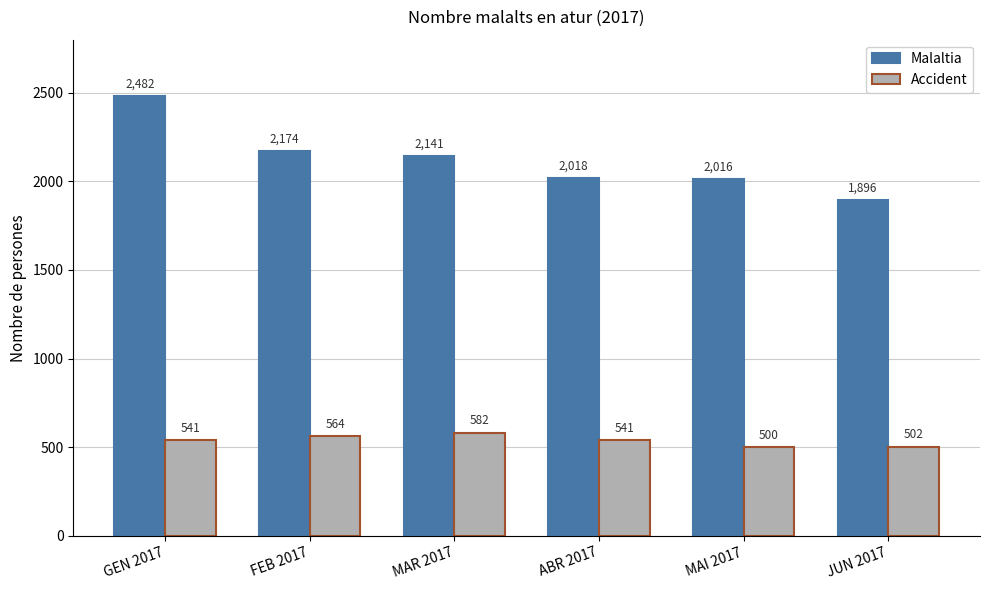

The Accident series shows 541 at ABR 2017. True or false?

True